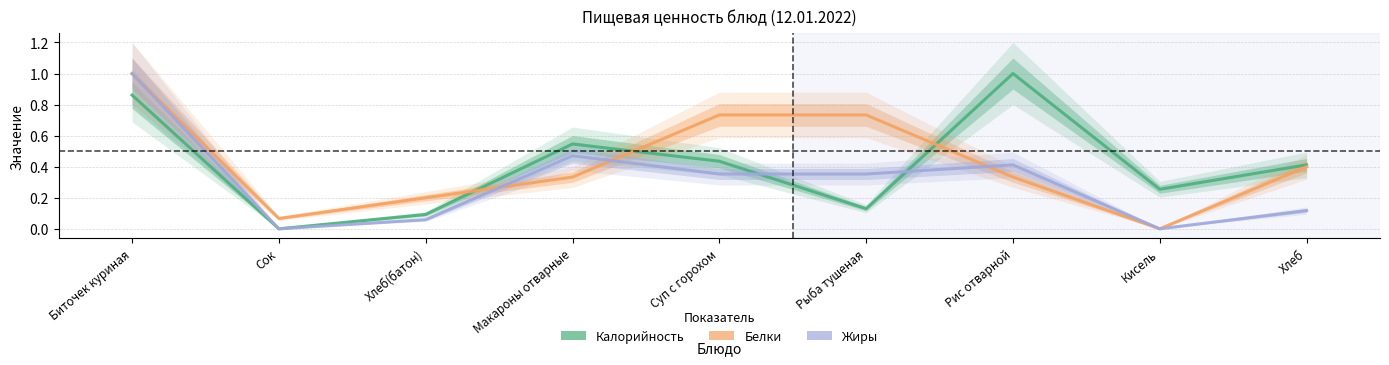

True or false: Калорийность has more than 1 points higher than both neighbors.

True